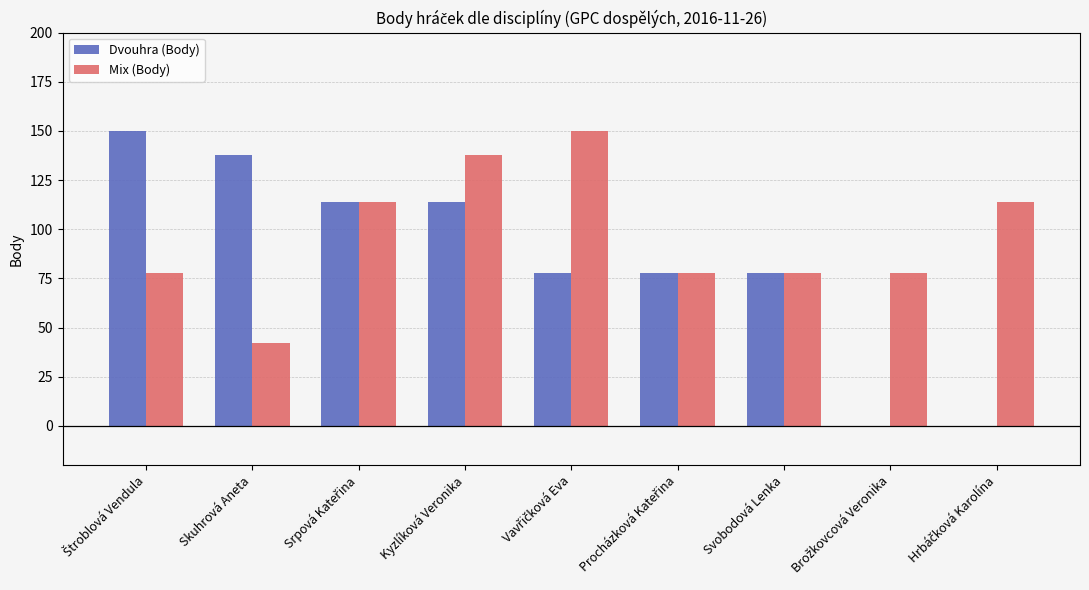

Count the number of data series in this chart.

2